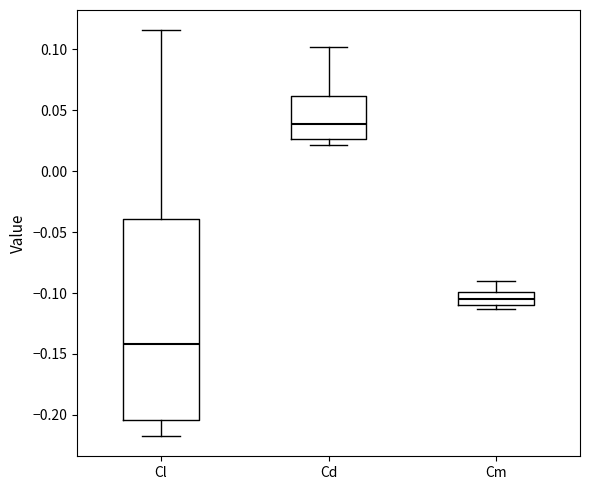

Reading left to right, read every box against the y-axis: the position of its median line, the range the box covers, and the ends of its whiskers. The values are not printed on the chart, so give them approximately, as read against the axis.

Cl: median -0.140, box -0.205 to -0.040, whiskers -0.215 to 0.115
Cd: median 0.040, box 0.025 to 0.060, whiskers 0.020 to 0.100
Cm: median -0.105, box -0.110 to -0.100, whiskers -0.115 to -0.090